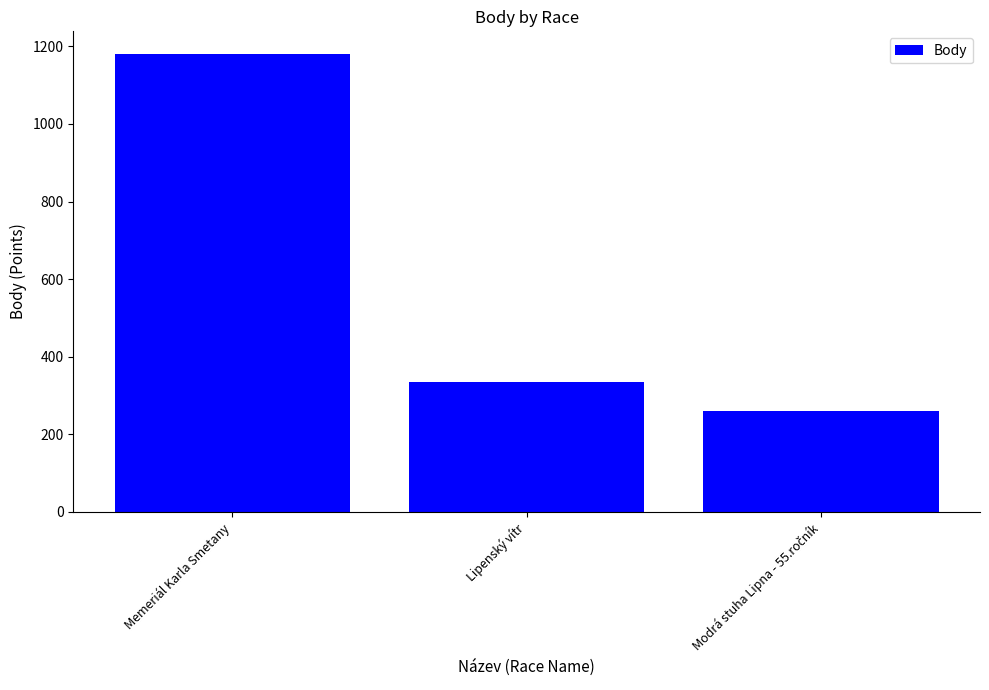

The chart shows a value of 1180 at Memeriál Karla Smetany. True or false?

True